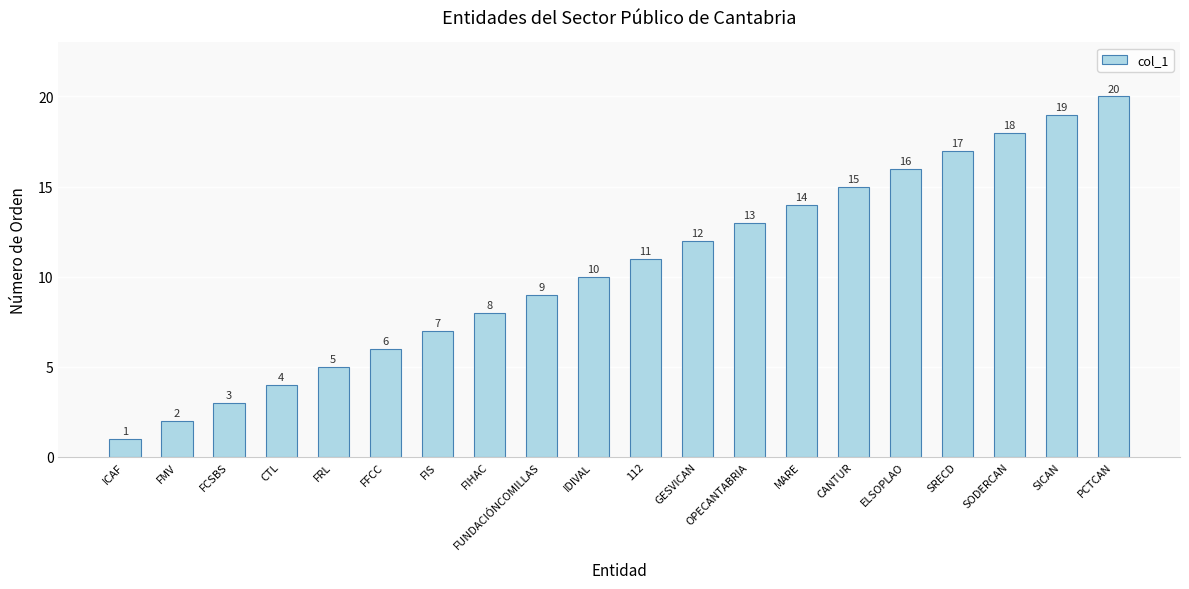

At which category does the chart reach its minimum across all series?

ICAF